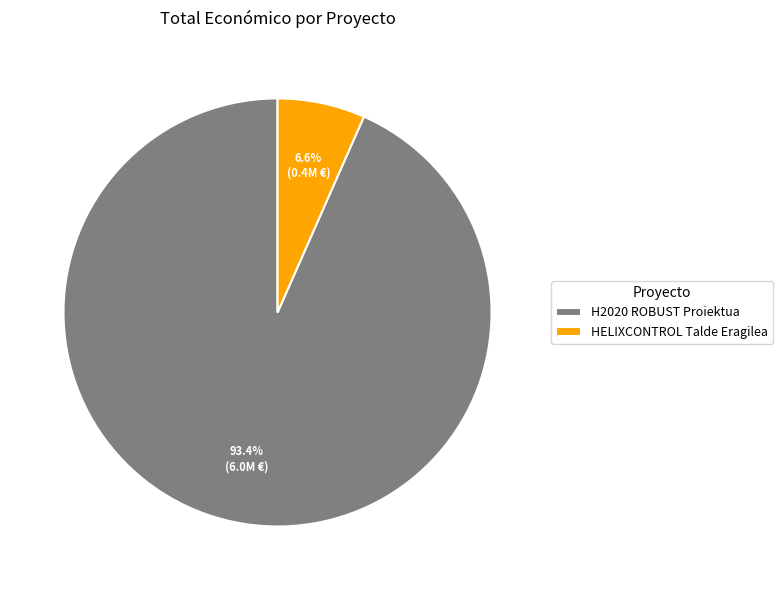

How much of the chart is everything except H2020 ROBUST?

6.6%